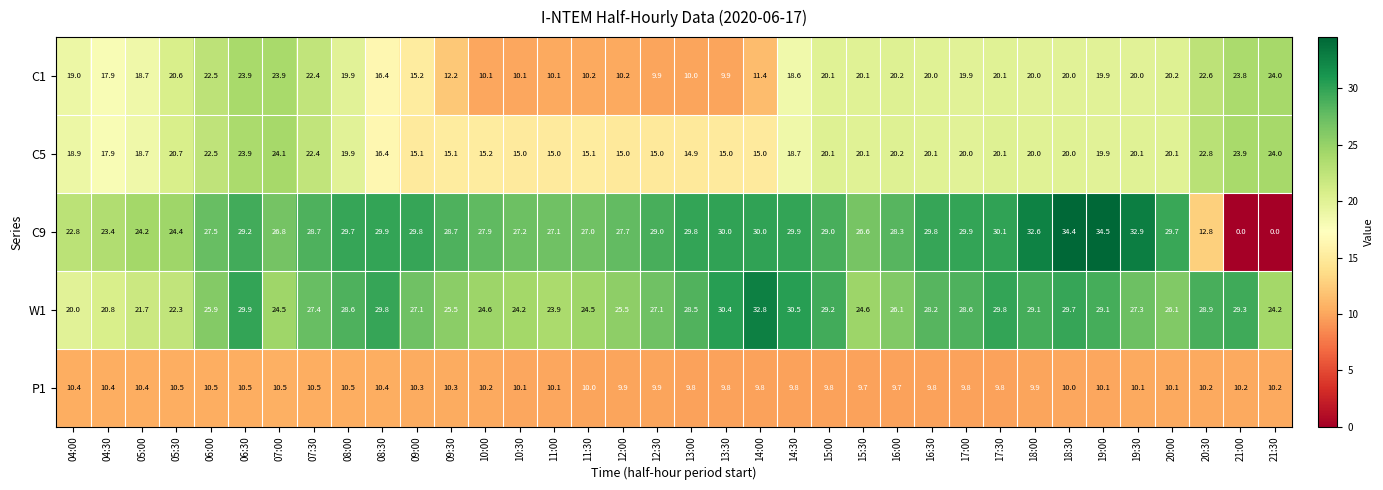

True or false: W1 has a value of 13.9 at 11:00.

False